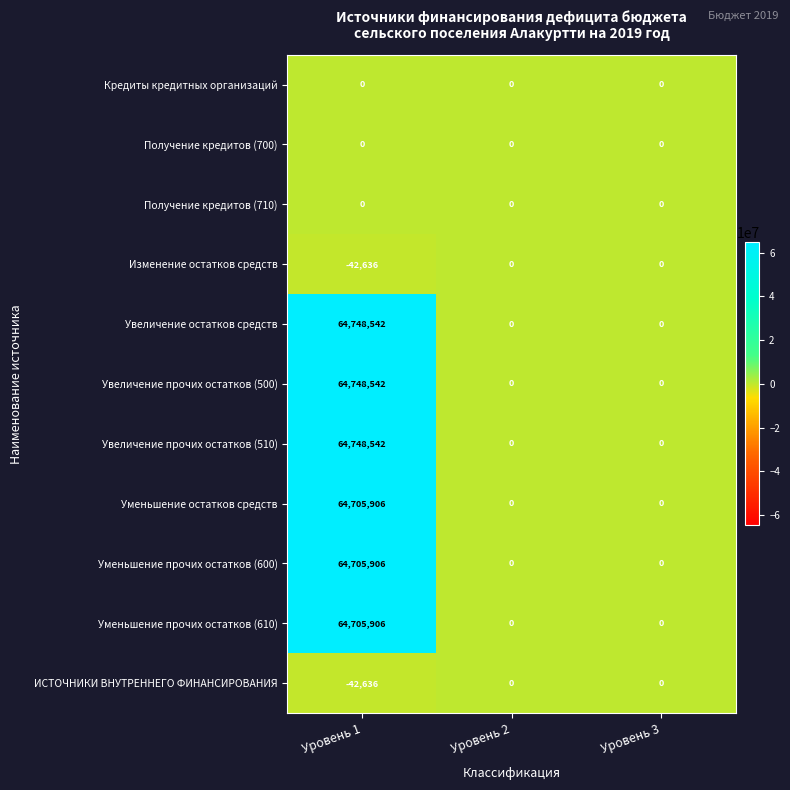

How many distinct data groups are displayed?

11